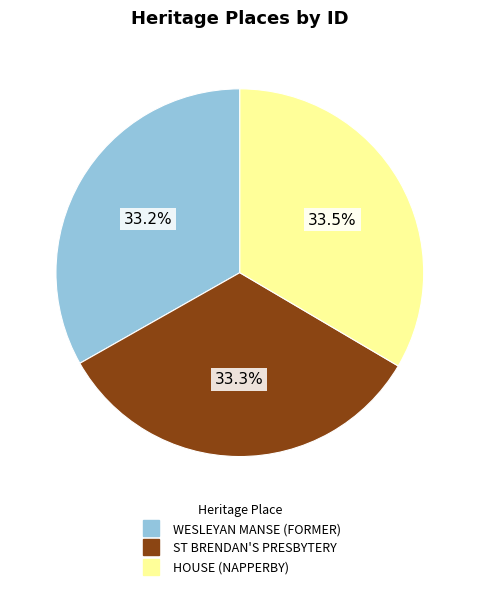

Approximately how many times larger is the value at ST BRENDAN'S PRESBYTERY compared to HOUSE (NAPPERBY)?

1.0